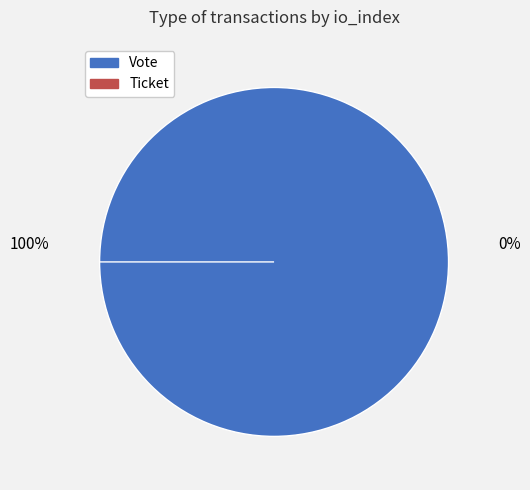

Which category has the smallest portion of the pie?

Ticket